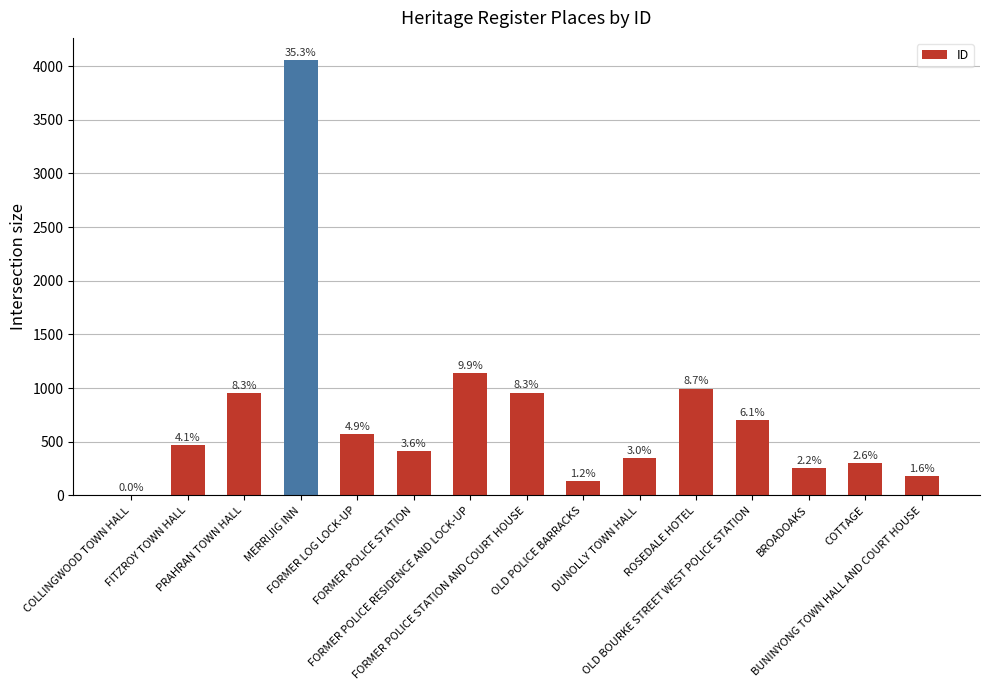

Which has a higher value, COLLINGWOOD TOWN HALL or FORMER POLICE STATION AND COURT HOUSE?

FORMER POLICE STATION AND COURT HOUSE